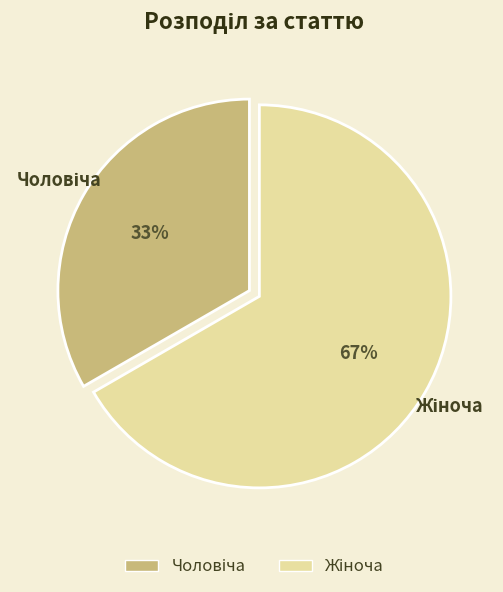

To the nearest percent, what is the average slice percentage?

50%